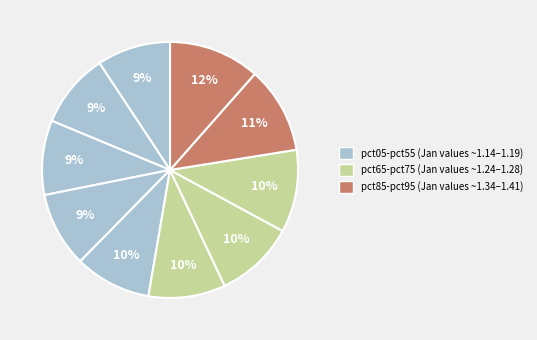

How many slices are in this pie chart?

10